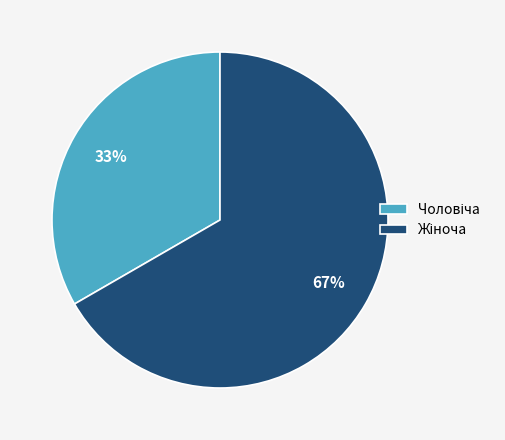

To the nearest percent, what is the average slice percentage?

50%